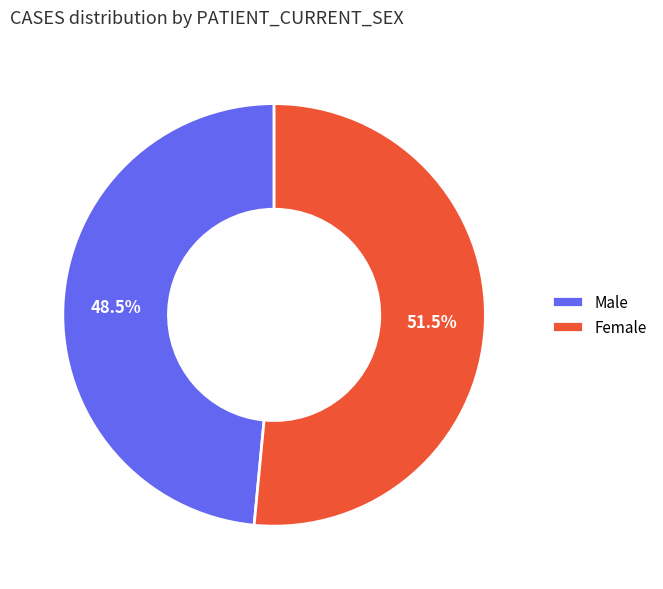

Rank the categories by value from highest to lowest.

Female, Male